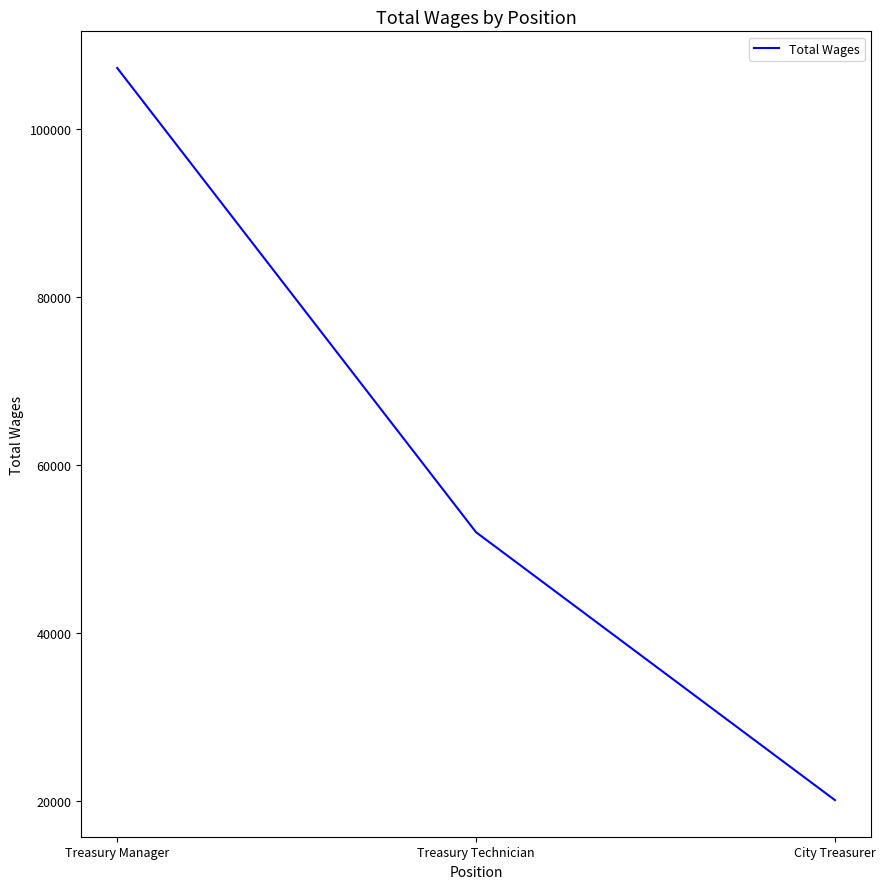

Reading right to left, what are all the values shown in this chart?

20062	51962	107254